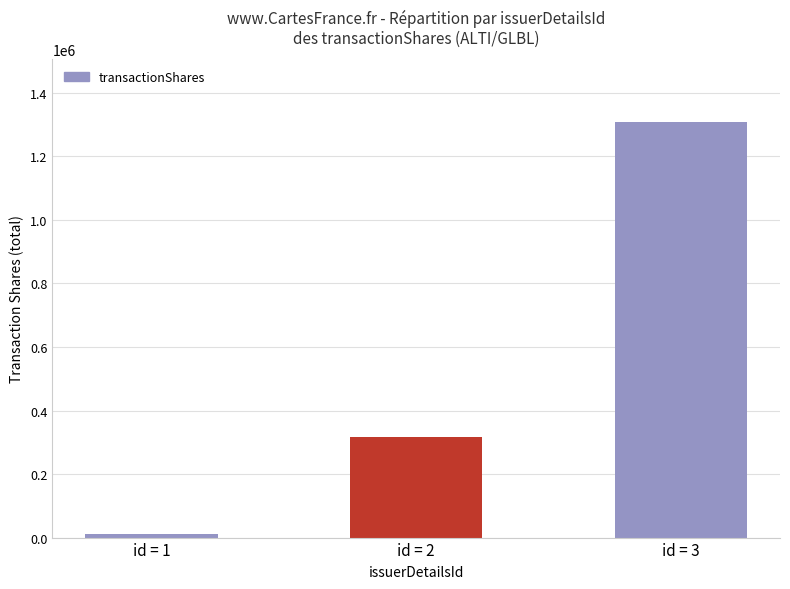

What is the average value?

545669